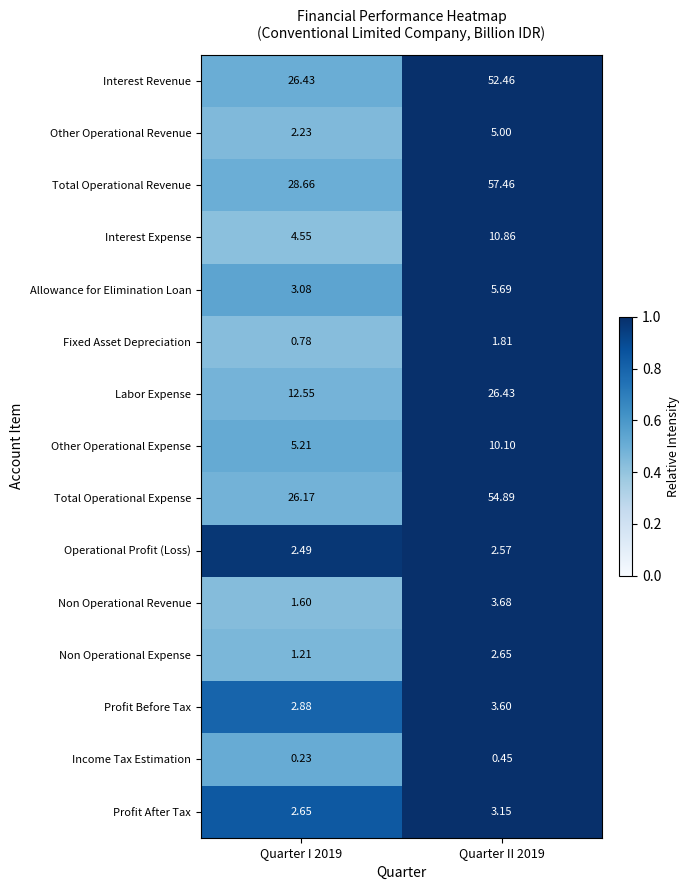

Rank the series by their maximum value, from lowest to highest.

Income Tax Estimation, Fixed Asset Depreciation, Operational Profit (Loss), Non Operational Expense, Profit After Tax, Profit Before Tax, Non Operational Revenue, Other Operational Revenue, Allowance for Elimination Loan, Other Operational Expense, Interest Expense, Labor Expense, Interest Revenue, Total Operational Expense, Total Operational Revenue